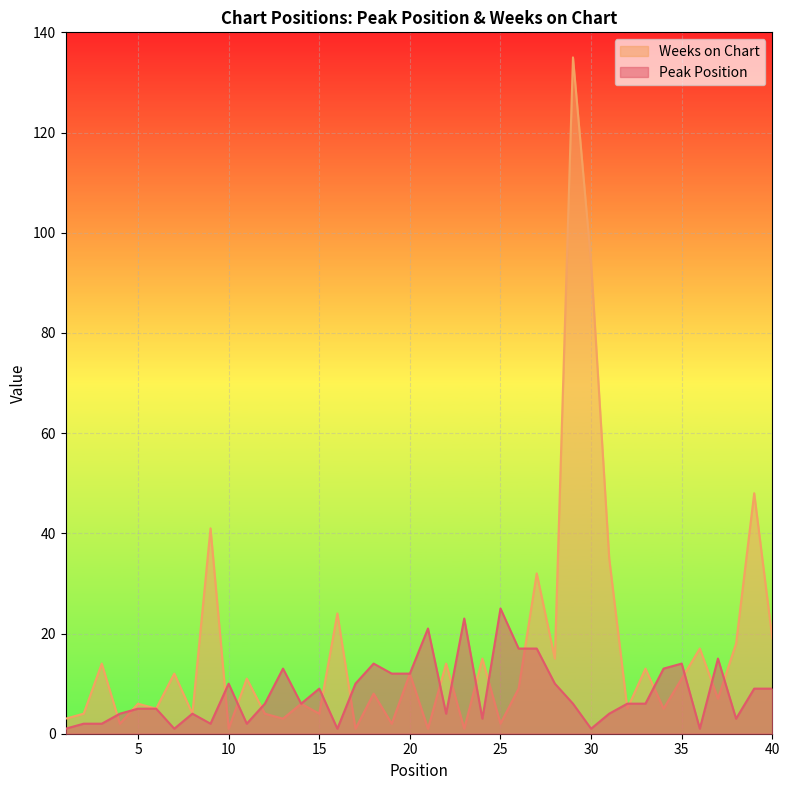

Where does the Peak Position series first go above 6?

10